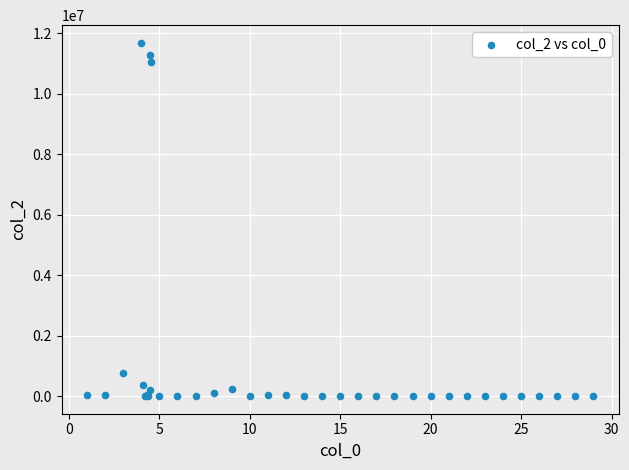

What Y value in the scatter plot is closest to 5844423?

767604.6